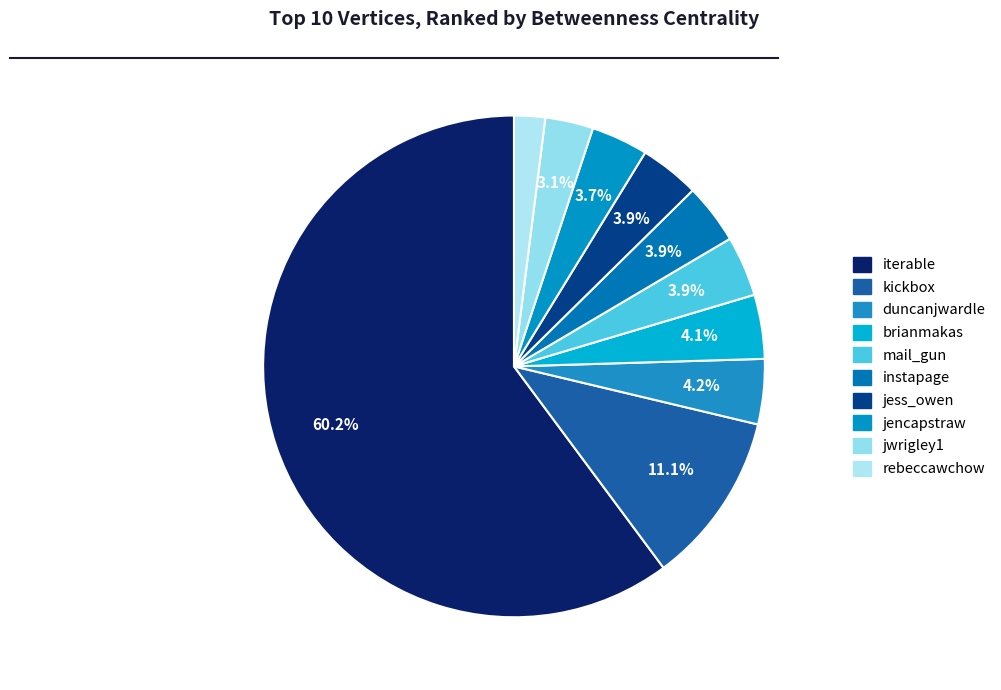

Count the number of slices in the pie.

10